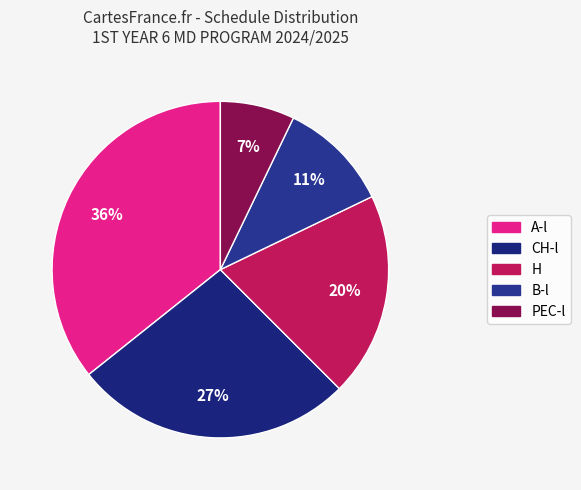

Is the sum of A-l and PEC-l greater than half?

No